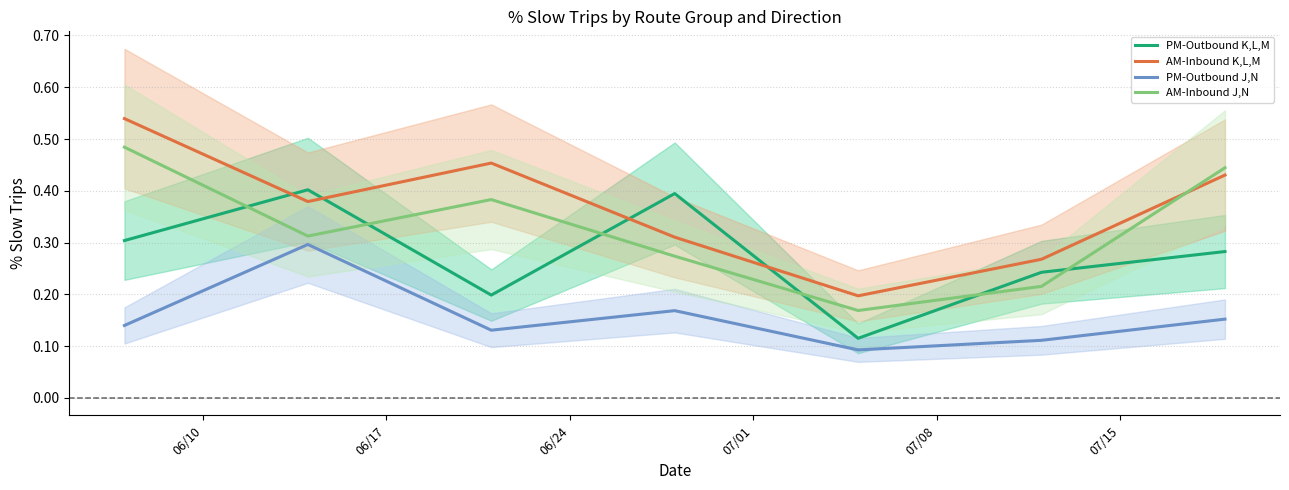

True or false: AM-Inbound K,L,M and PM-Outbound J,N cross at least once.

False